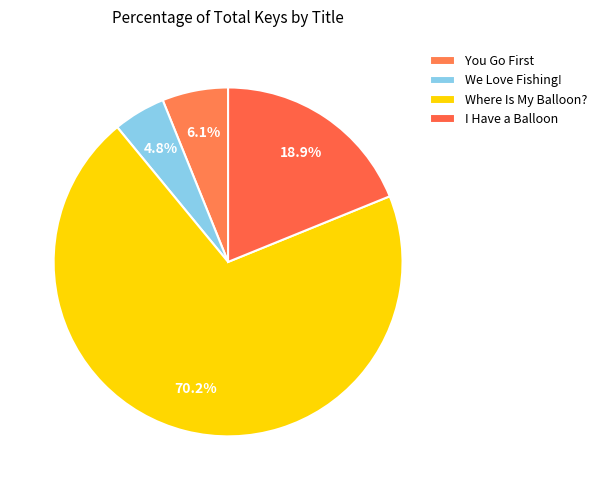

To the nearest percent, what is the average slice percentage?

25%